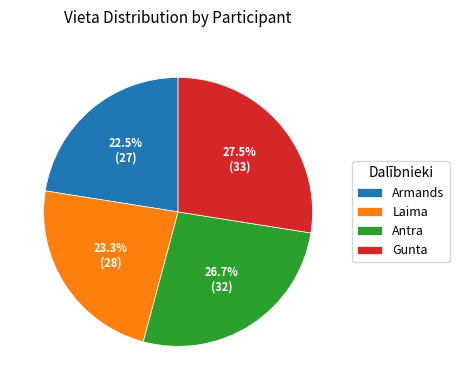

What percentage is NOT represented by Antra?

73.3%